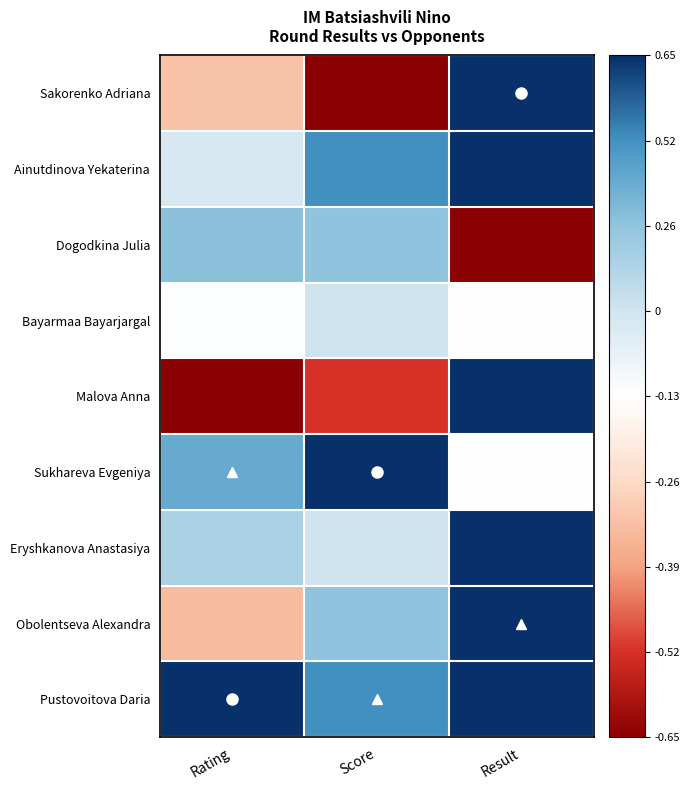

What is the minimum value shown in the chart?

-1.0